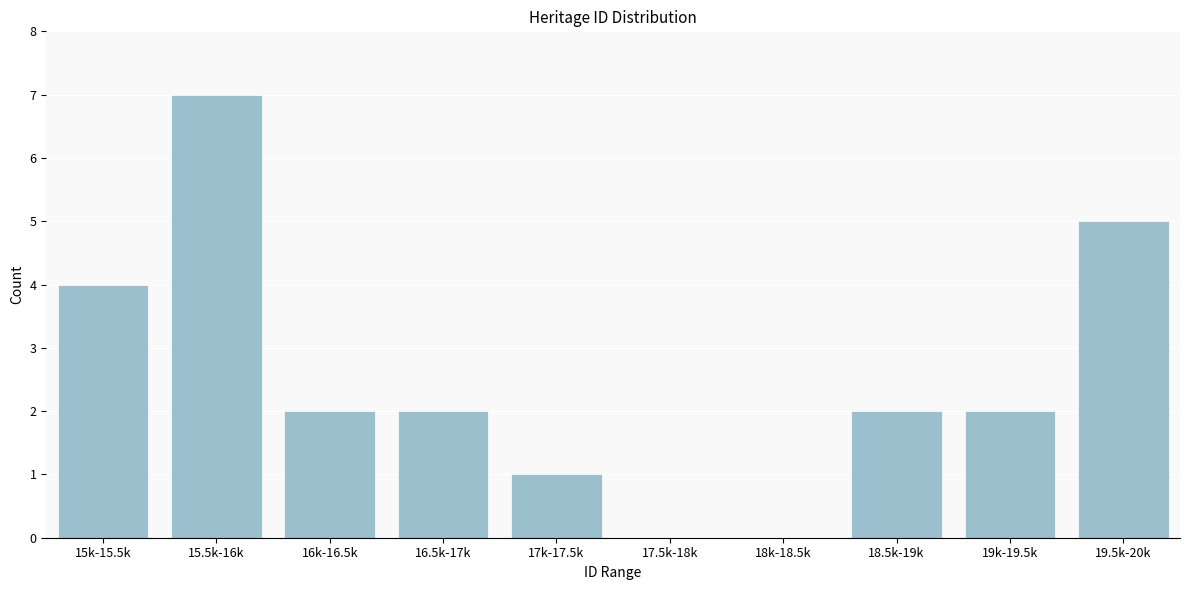

Reading left to right, list all the values displayed in this chart.

15k-15.5k=4	15.5k-16k=7	16k-16.5k=2	16.5k-17k=2	17k-17.5k=1	17.5k-18k=0	18k-18.5k=0	18.5k-19k=2	19k-19.5k=2	19.5k-20k=5